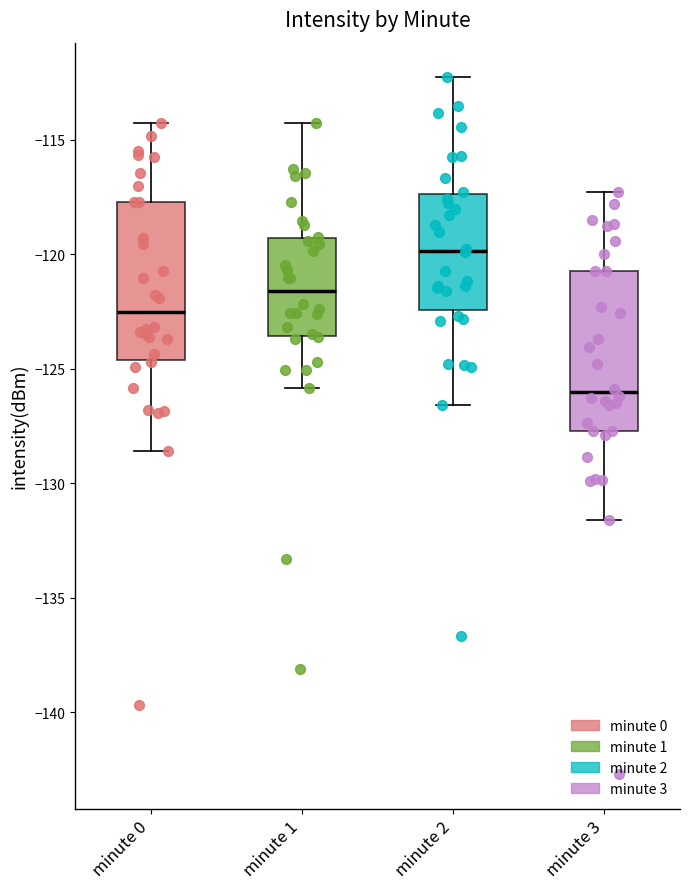

Where does the upper whisker of the box for minute 1 end on the y-axis? The values are not printed on the chart, so give them approximately, as read against the axis.

-114.5